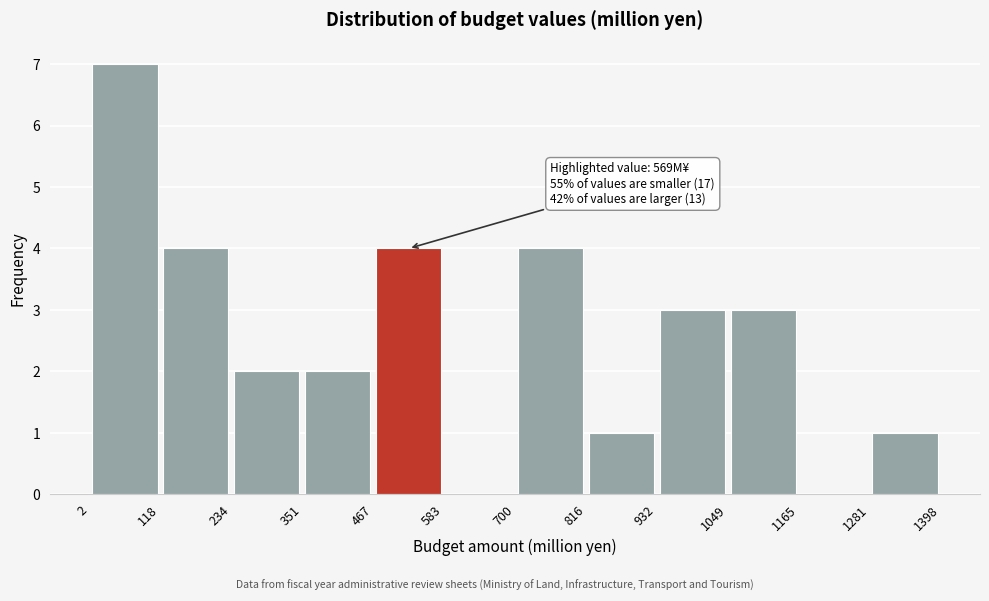

Which range on the x-axis has the tallest bar?

2 to 118